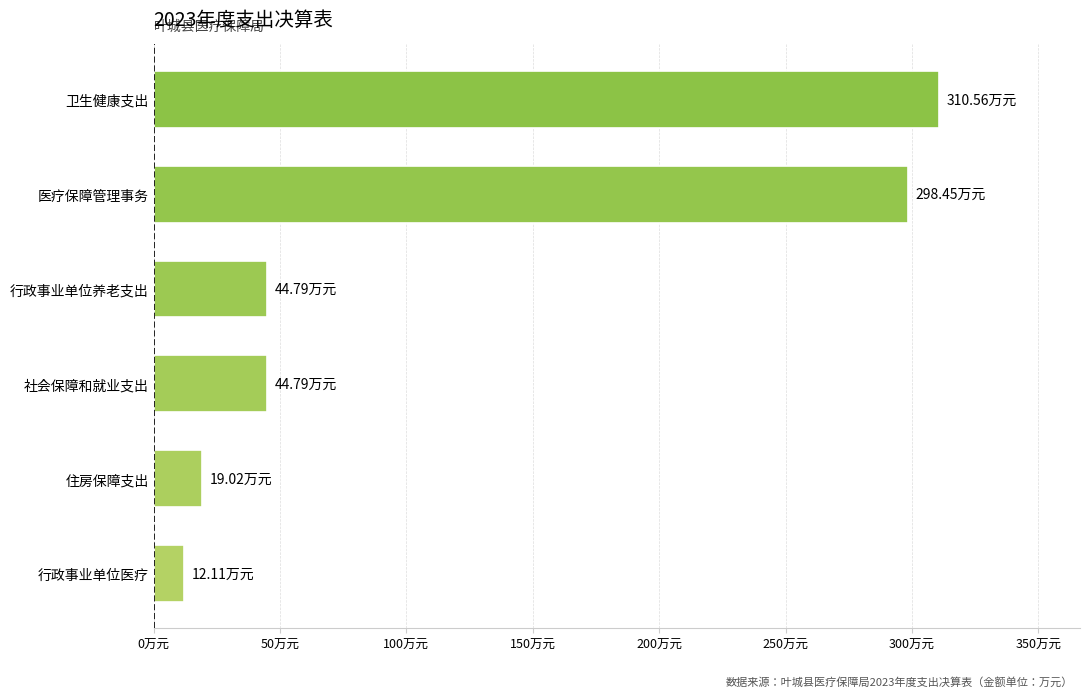

What is the difference between the second highest and minimum values?

286.3